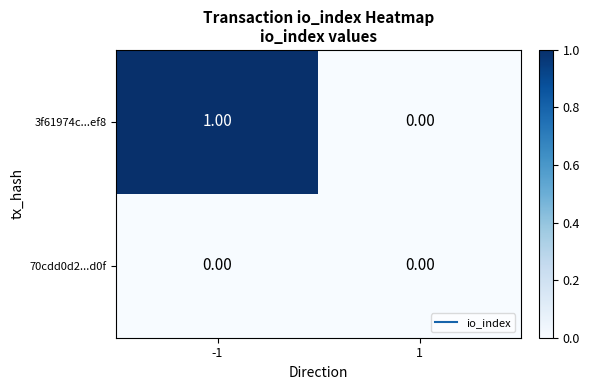

Between -1 and 1, which series saw the biggest shift?

3f61974c...ef8